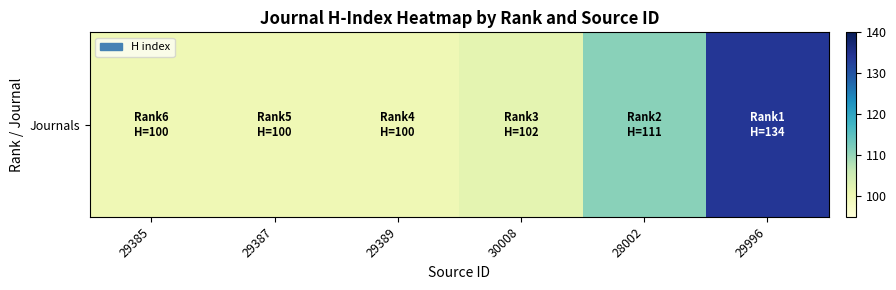

What is the approximate value at 29389?

100